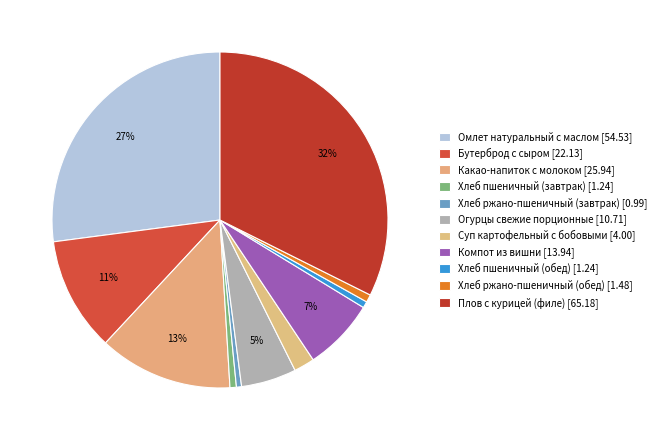

To the nearest percent, what percentage of the pie is Компот из вишни?

7%